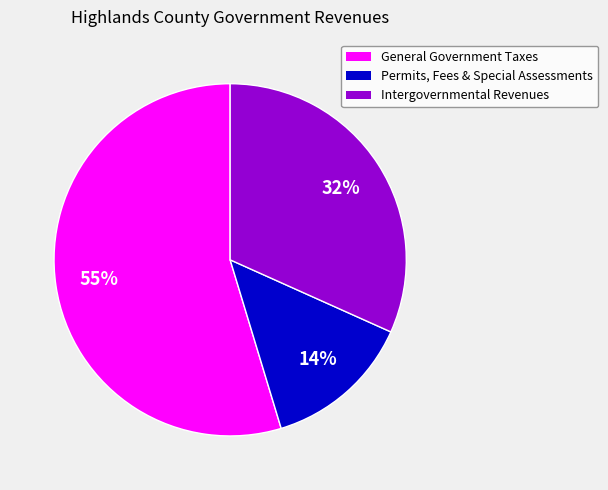

To the nearest percent, what is the difference between the largest and smallest slice percentages?

41%